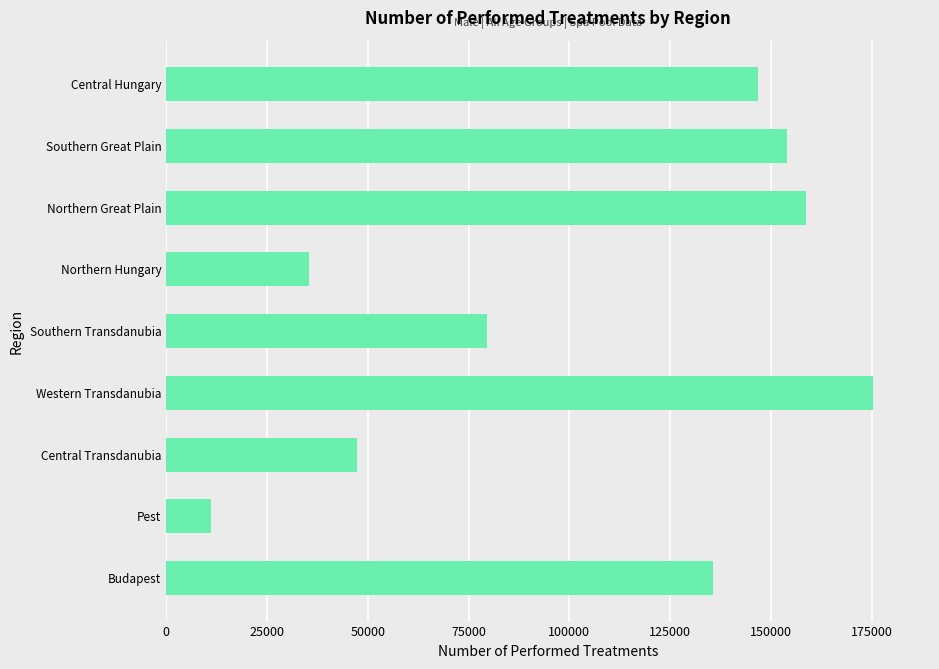

Does the chart contain stacked bars?

No